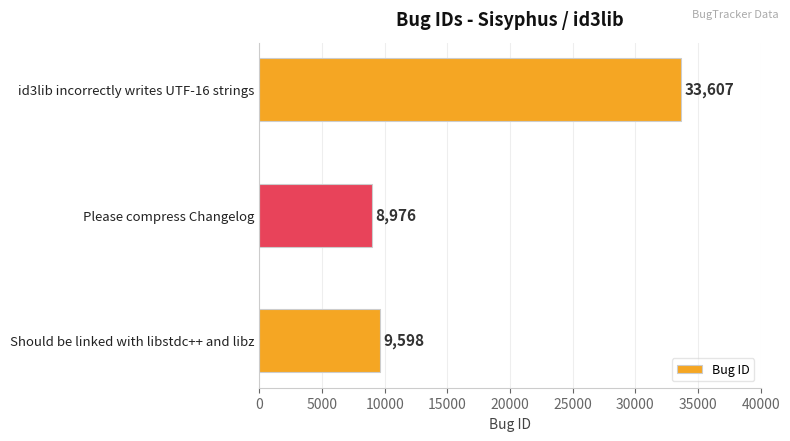

Reading bottom to top, transcribe all the data shown in this chart.

Should be linked with libstdc++ and libz=9598	Please compress Changelog=8976	id3lib incorrectly writes UTF-16 strings=33607